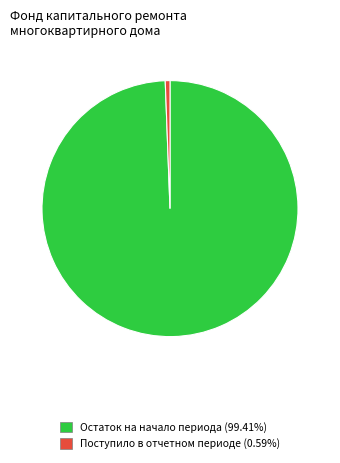

Count the number of slices in the pie.

2